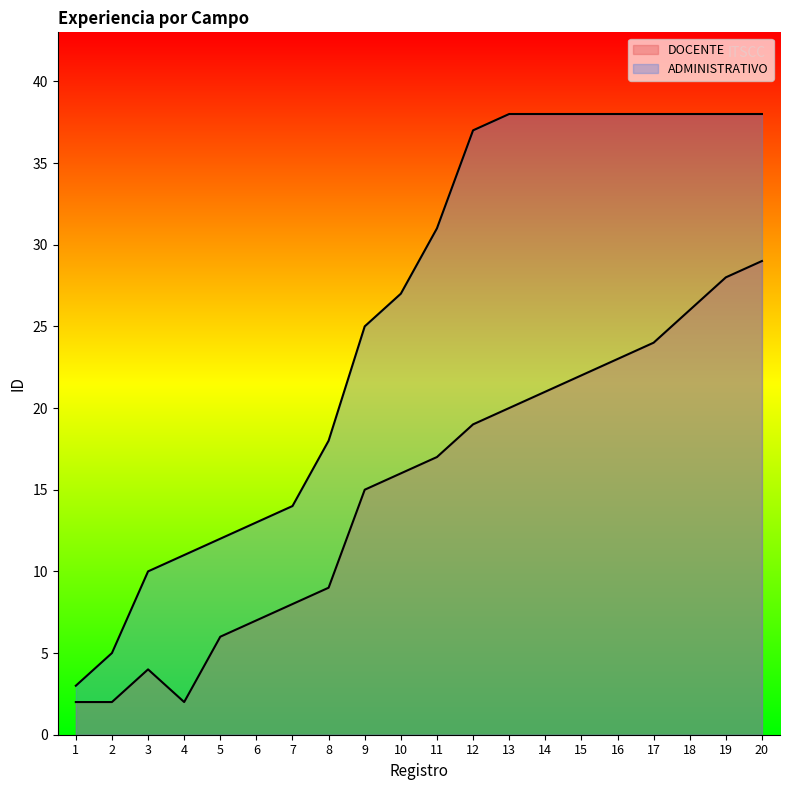

Is it true that ADMINISTRATIVO equals 7 at 3?

False